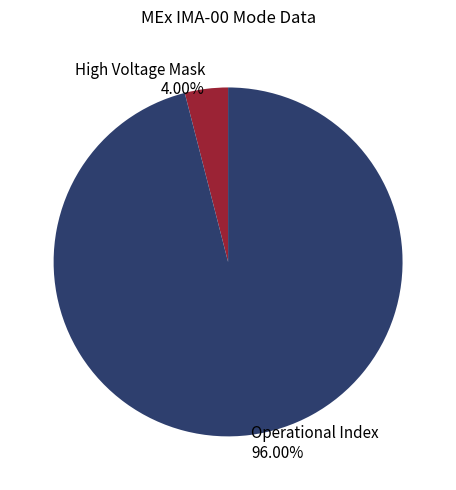

Which slice is the smallest?

High Voltage Mask